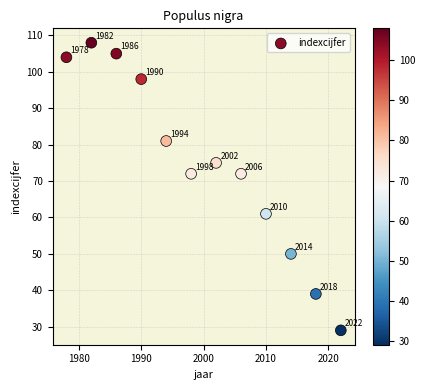

What is the range of X values (max minus min)?

44